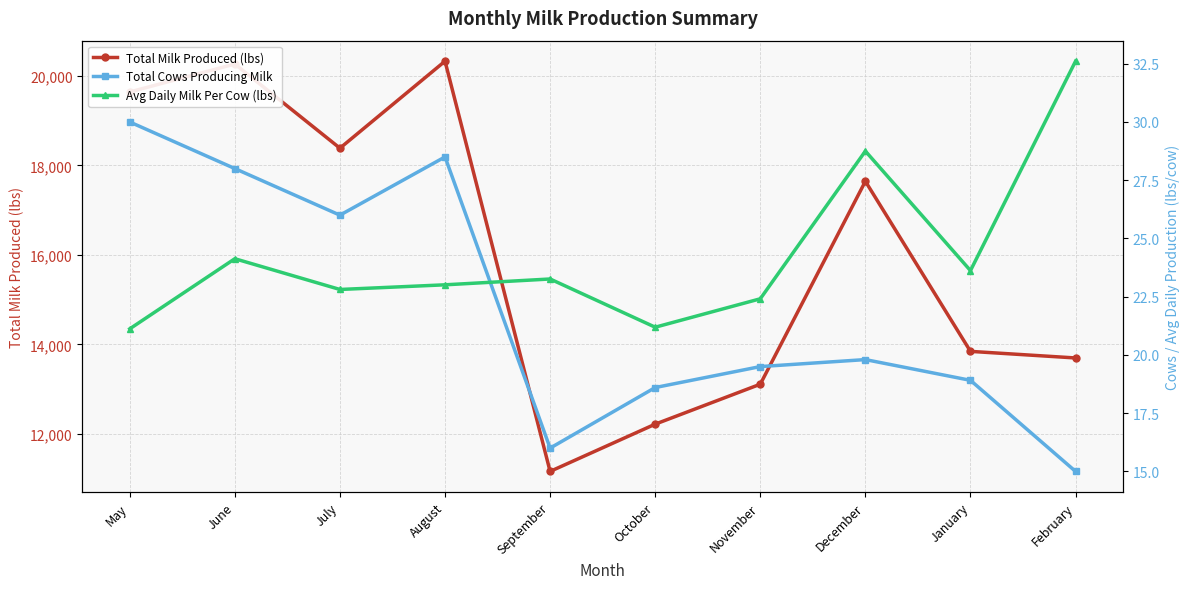

Where does the Total Milk Produced (lbs) series first go above 17645?

May